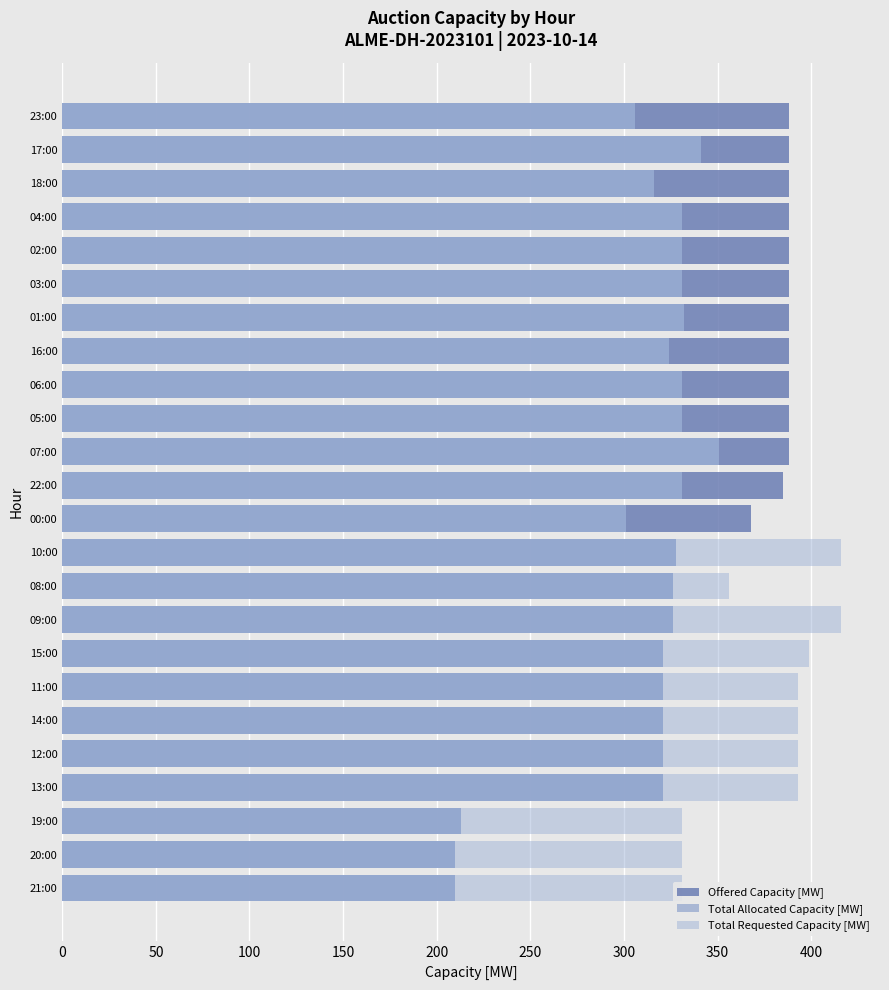

What is the sum of the Offered Capacity [MW] values at 01:00 and 03:00?

776